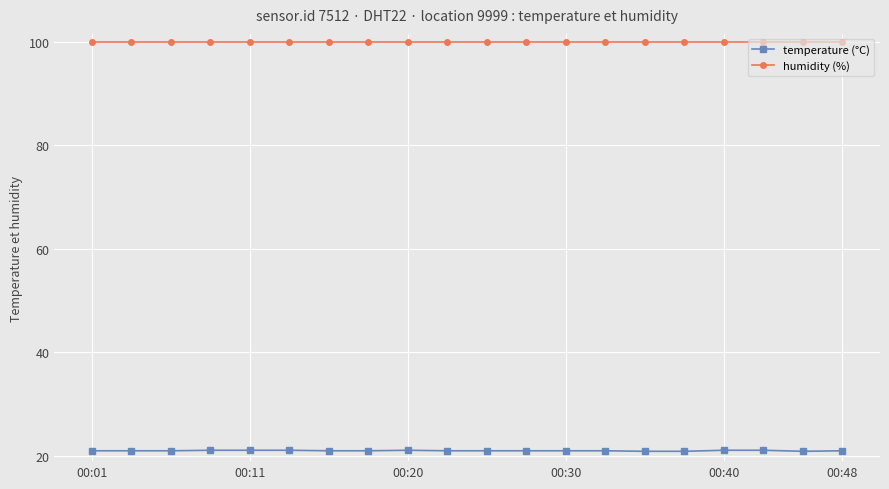

What is the average value of the humidity (%) series?

99.9